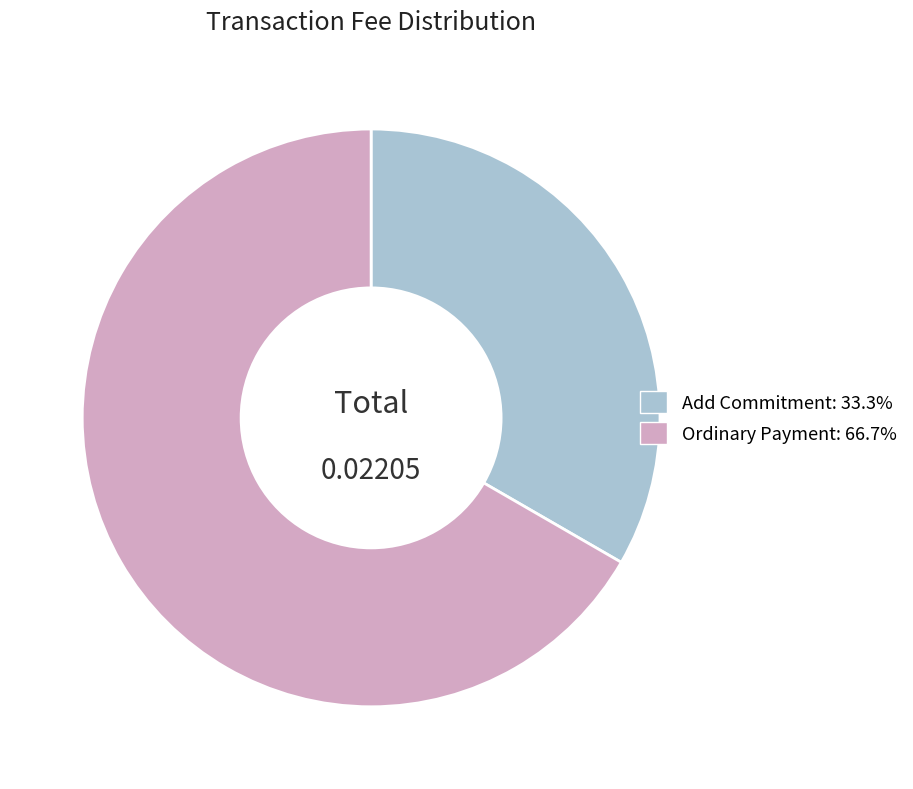

Is there any slice that represents more than half of the pie?

Yes